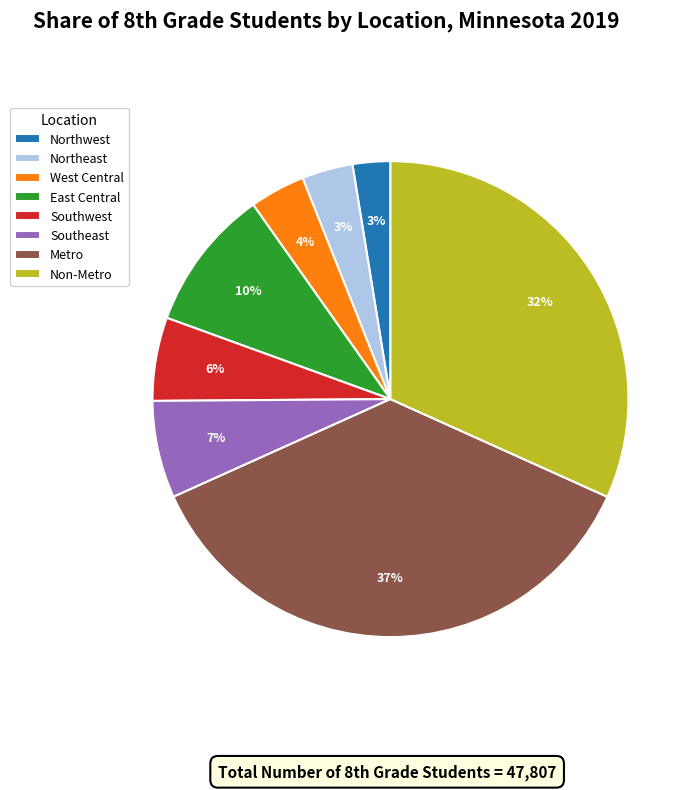

Does any single category account for the majority?

No